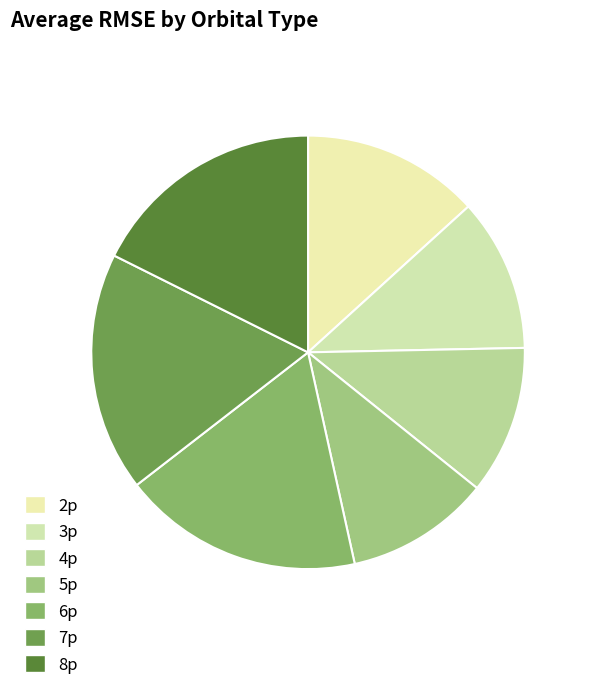

To the nearest percent, what is the difference between the largest and smallest slice percentages?

7%